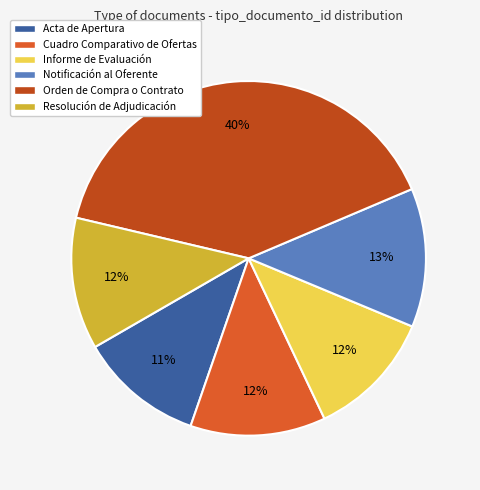

To the nearest percent, what is the combined percentage of Notificación al Oferente and Acta de Apertura?

24%